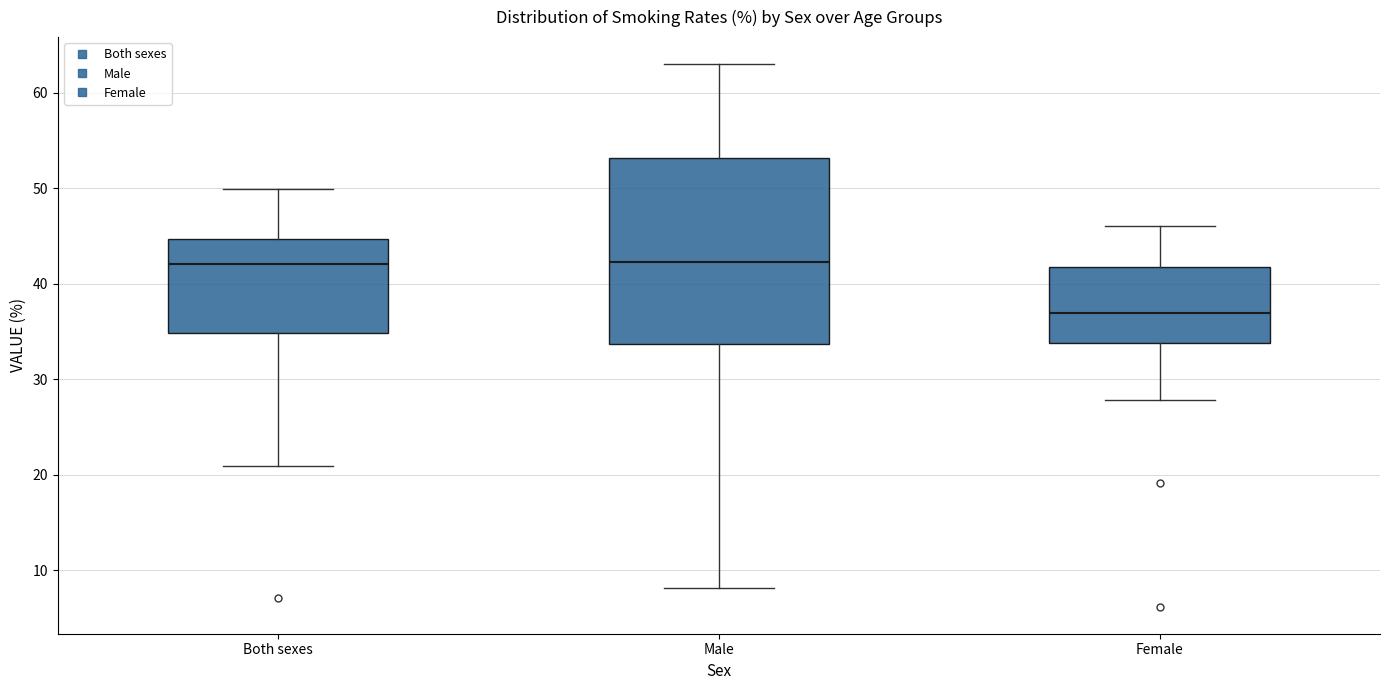

Comparing the boxes themselves (not the whiskers), which one is the tallest?

Male